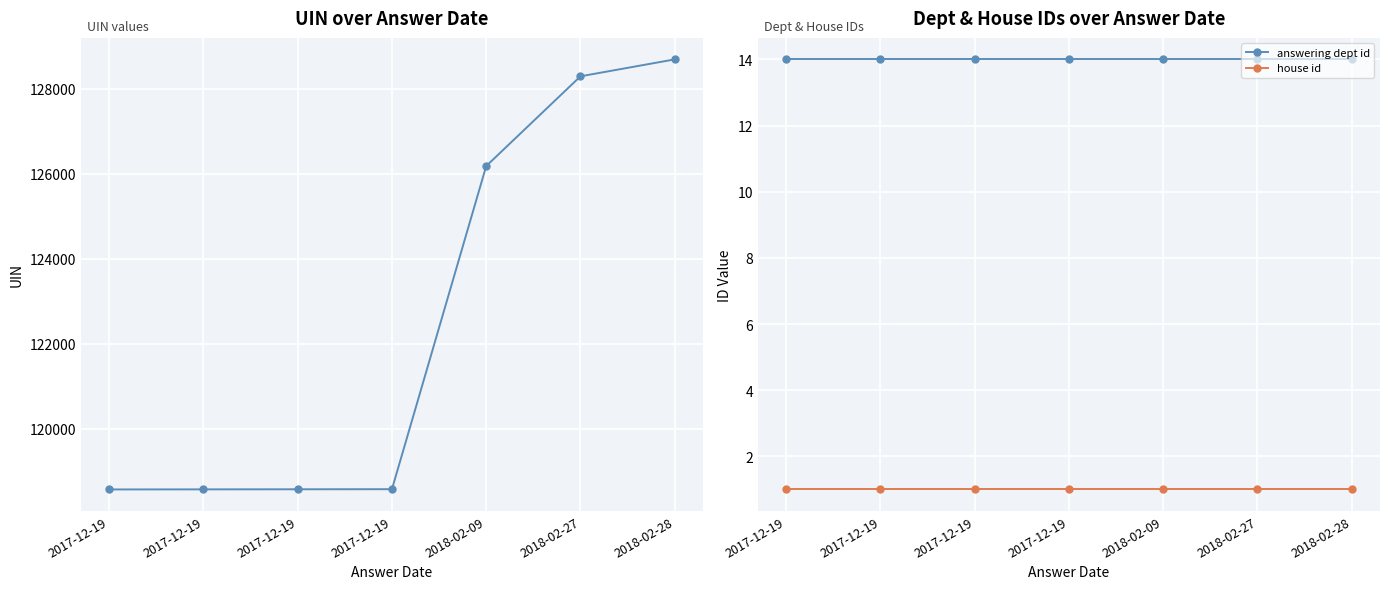

True or false: uin and house id cross at least once.

False